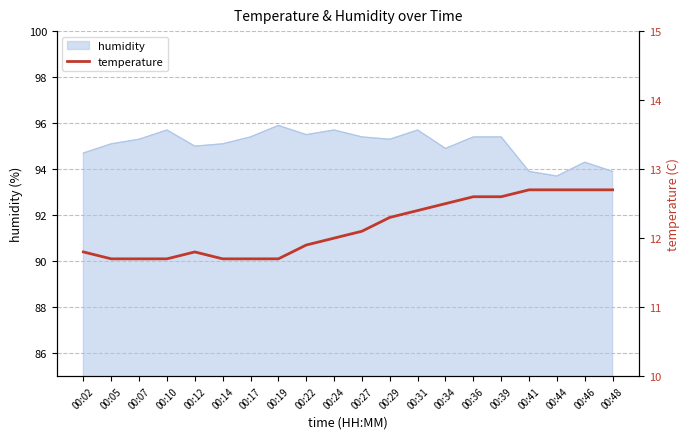

True or false: humidity has a value of 43.8 at 00:39.

False